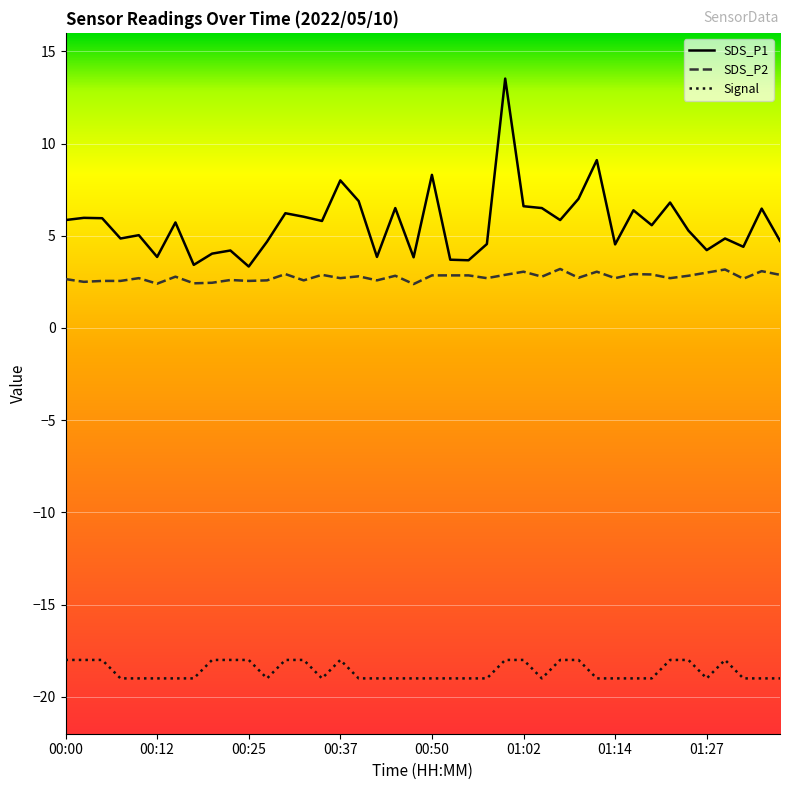

Which series has the widest spread of values?

SDS_P1